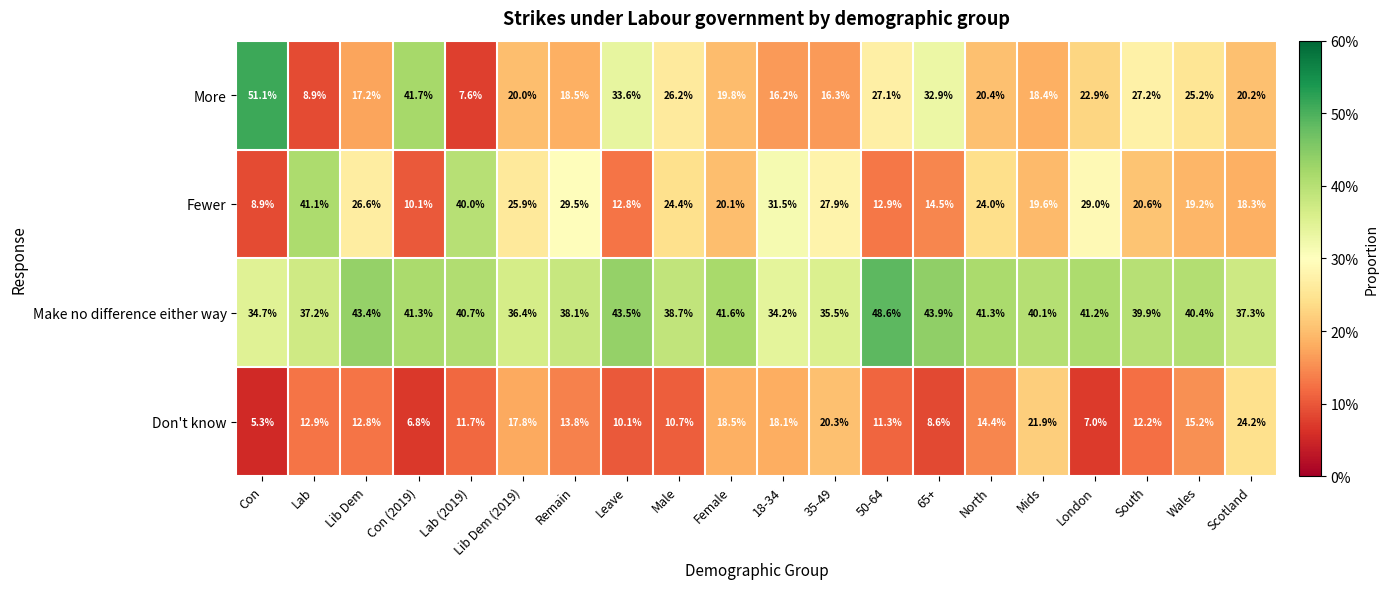

What is the total value across all series at 50-64?

99.9